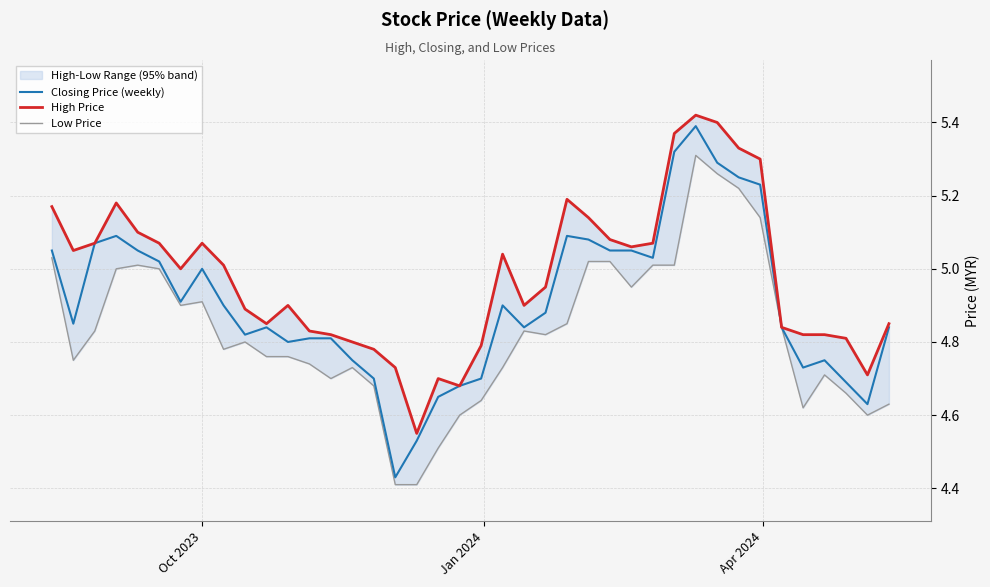

How many lines are shown in the chart?

3